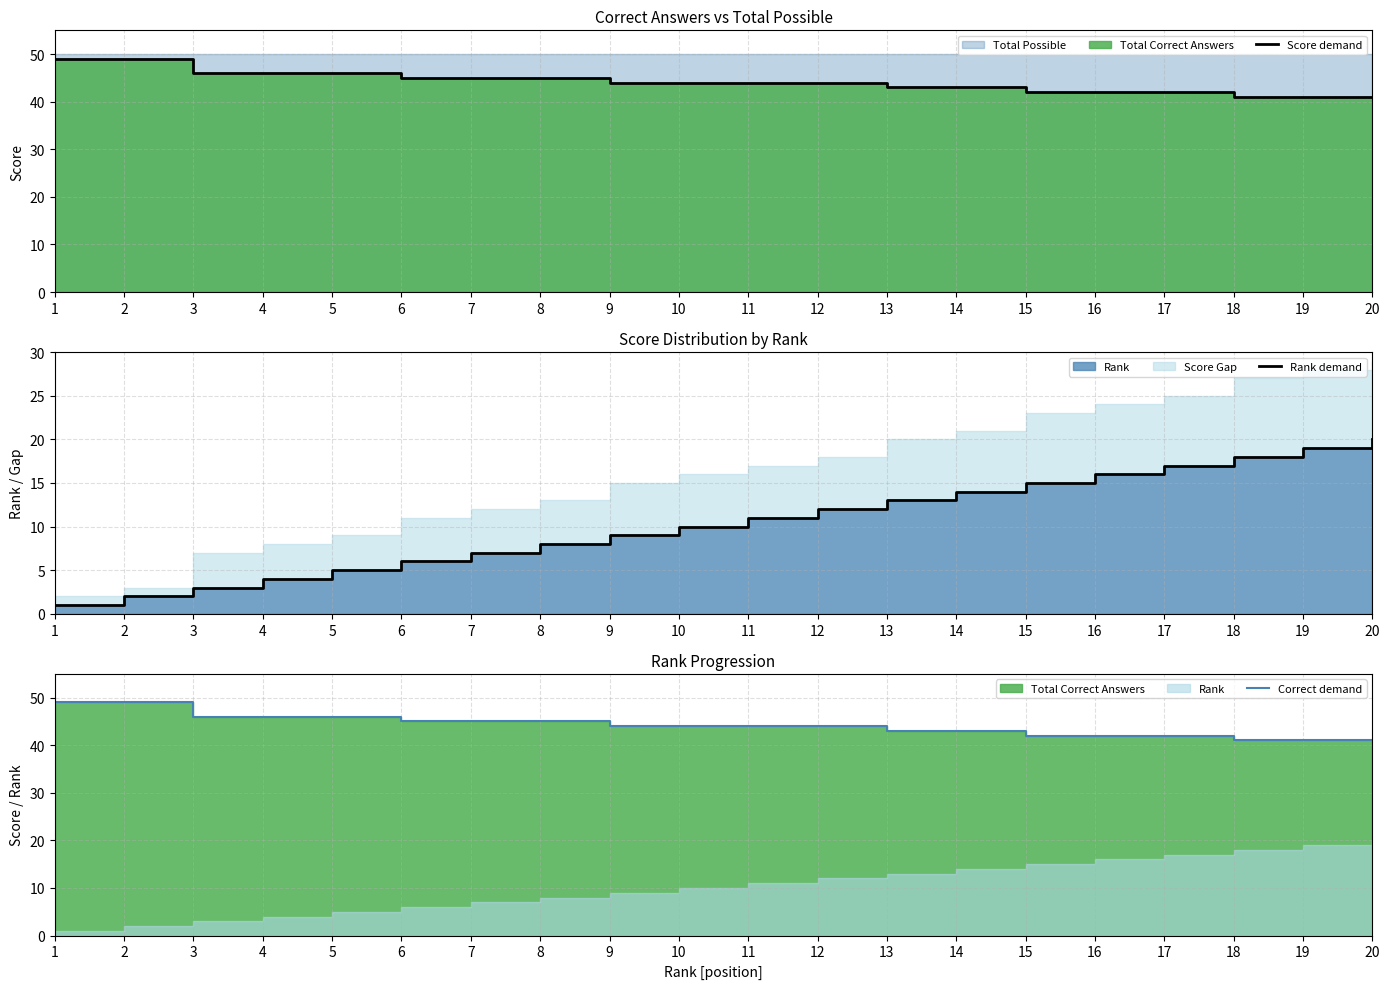

Reading right to left, transcribe all the data shown in this chart.

Score demand: 20=41	19=41	18=41	17=42	16=42	15=42	14=43	13=43	12=44	11=44	10=44	9=44	8=45	7=45	6=45	5=46	4=46	3=46	2=49	1=49
Rank demand: 20=20	19=19	18=18	17=17	16=16	15=15	14=14	13=13	12=12	11=11	10=10	9=9	8=8	7=7	6=6	5=5	4=4	3=3	2=2	1=1
Correct demand: 20=41	19=41	18=41	17=42	16=42	15=42	14=43	13=43	12=44	11=44	10=44	9=44	8=45	7=45	6=45	5=46	4=46	3=46	2=49	1=49